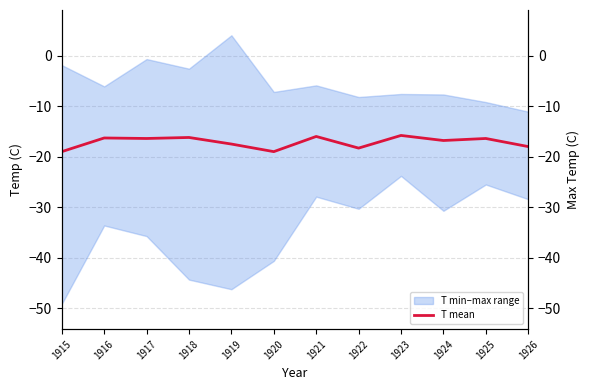

At which label does T max (right axis) first exceed -6?

1915